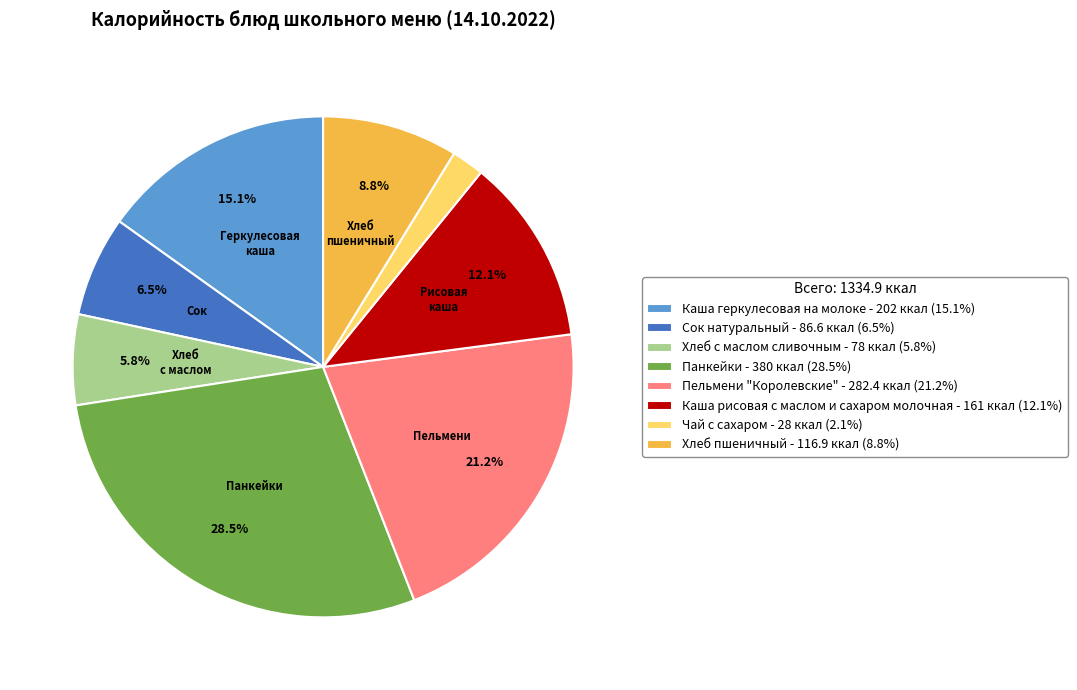

Which slice is the largest?

Панкейки